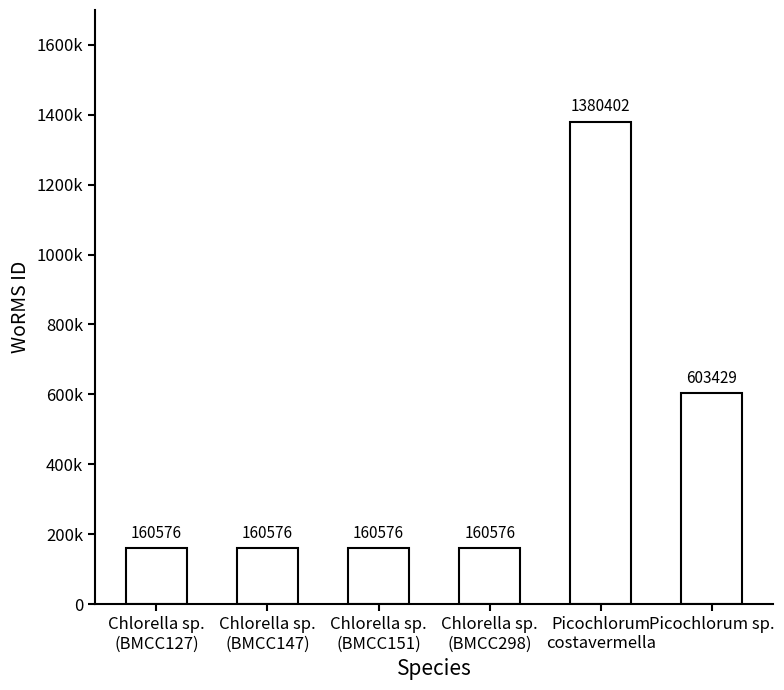

Are the bars horizontal?

No